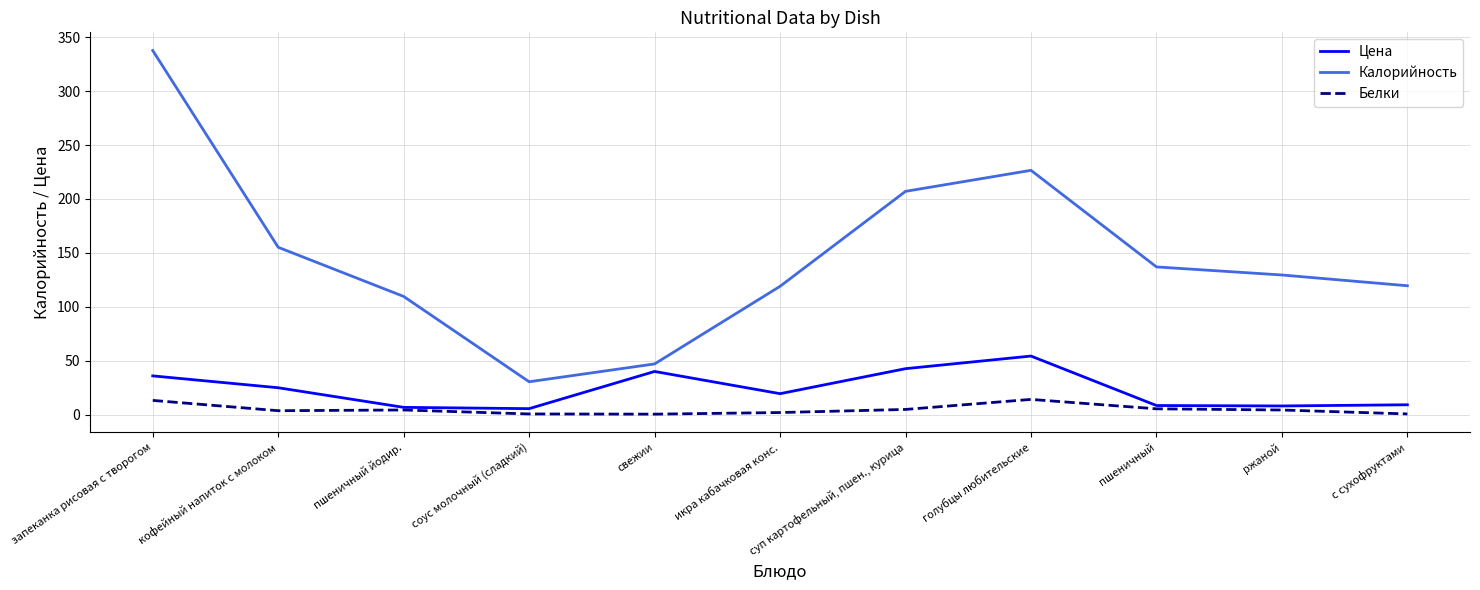

At which category does the chart reach its peak across all series?

запеканка рисовая с творогом